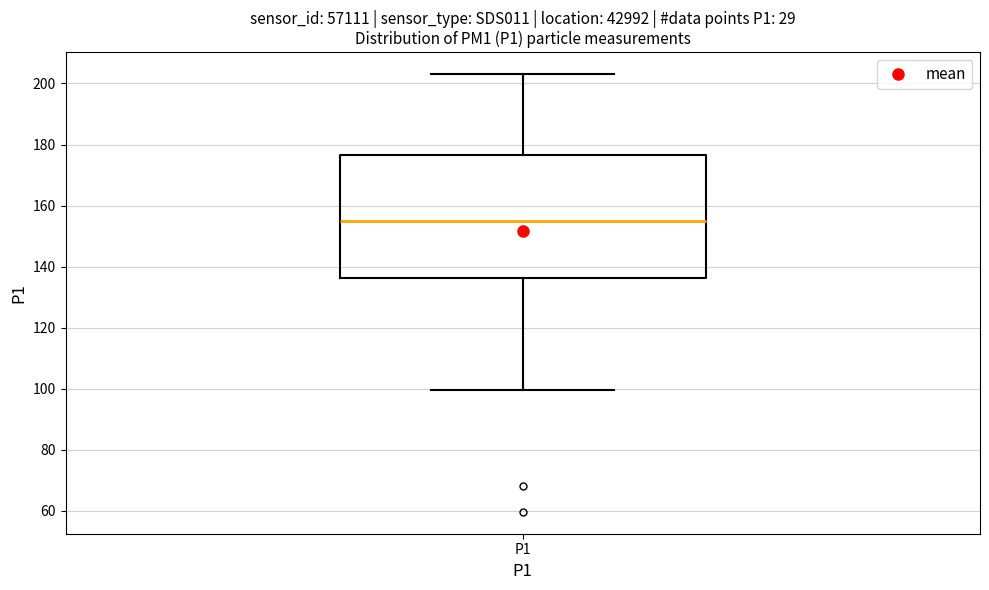

Where does the upper whisker of the box for P1 end on the y-axis? The values are not printed on the chart, so give them approximately, as read against the axis.

204